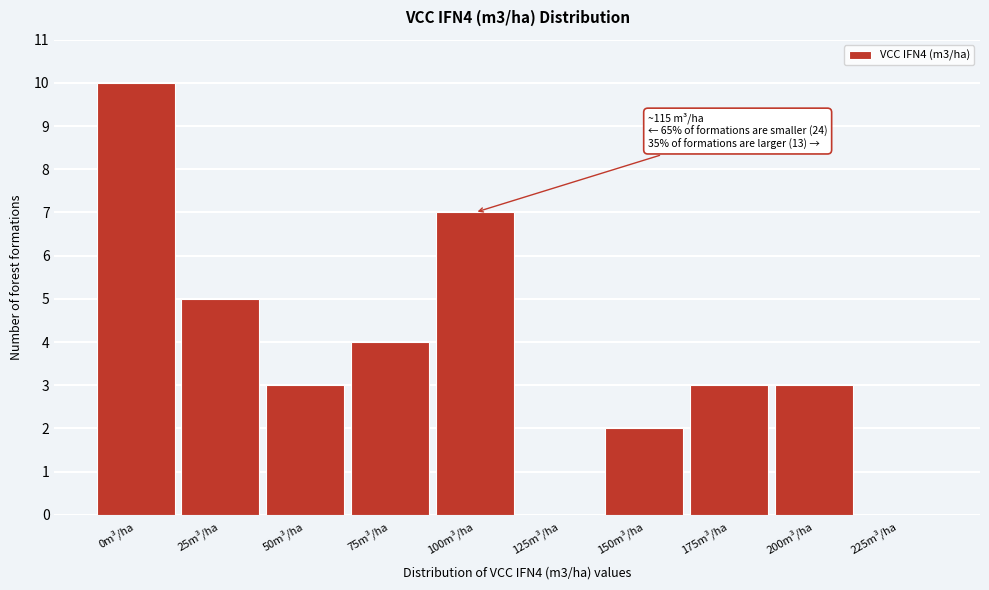

Reading left to right, what are all the values shown in this chart?

0m³/ha=10	25m³/ha=5	50m³/ha=3	75m³/ha=4	100m³/ha=7	125m³/ha=0	150m³/ha=2	175m³/ha=3	200m³/ha=3	225m³/ha=0